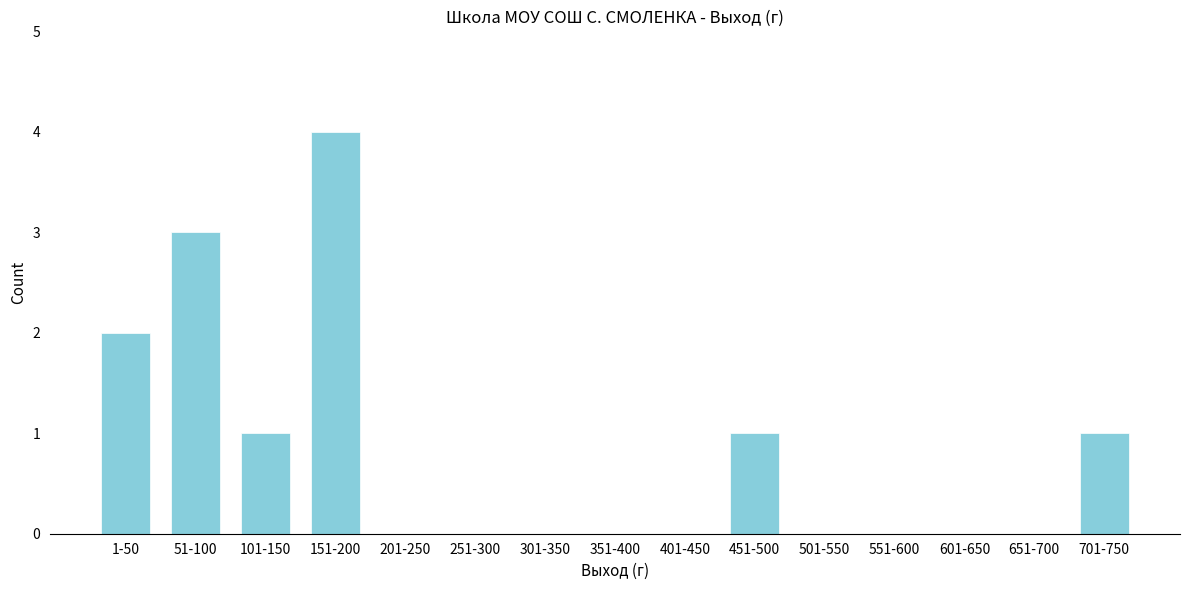

Reading right to left, extract all data points from this chart.

701-750=1	651-700=0	601-650=0	551-600=0	501-550=0	451-500=1	401-450=0	351-400=0	301-350=0	251-300=0	201-250=0	151-200=4	101-150=1	51-100=3	1-50=2